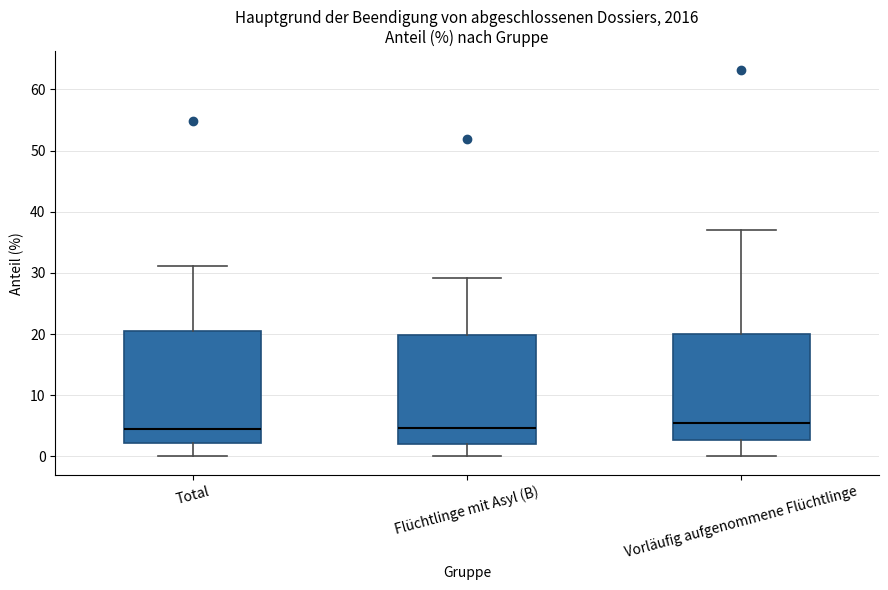

Reading left to right, transcribe this box plot: for each box, give where its median line is, the range the box spans, and where its two whiskers end, as read against the y-axis. The values are not printed on the chart, so give them approximately, as read against the axis.

Total: median 5, box 2 to 21, whiskers 0 to 31
Flüchtlinge mit Asyl (B): median 5, box 2 to 20, whiskers 0 to 29
Vorläufig aufgenommene Flüchtlinge: median 5, box 3 to 20, whiskers 0 to 37